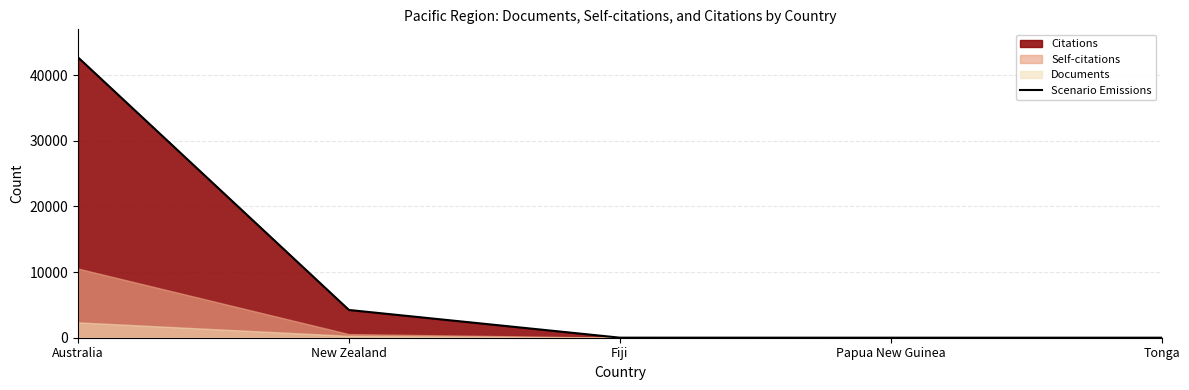

Approximately how many times larger is the value at New Zealand compared to Papua New Guinea?

1056.2